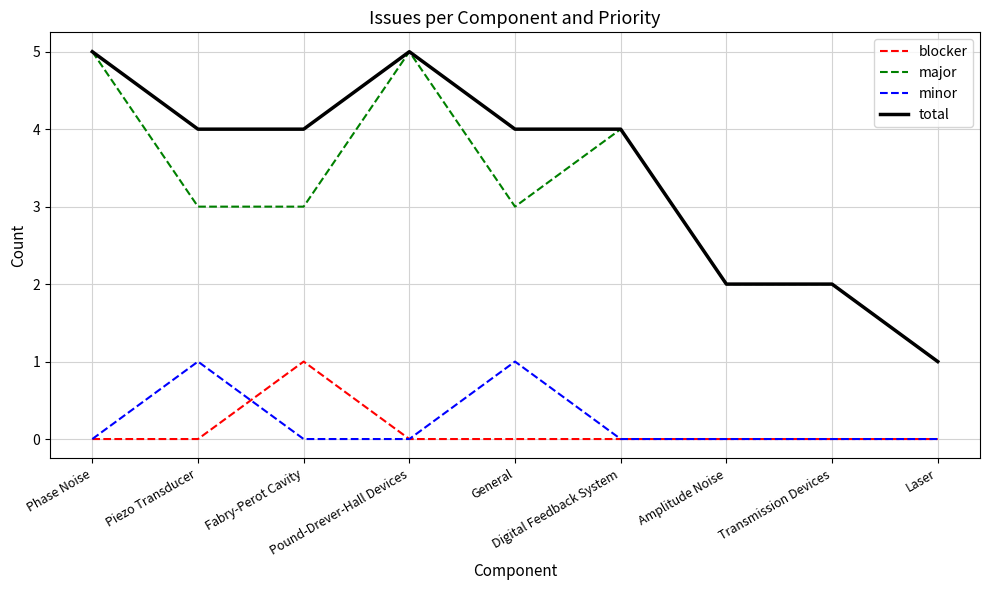

What is the maximum value shown in the chart?

5